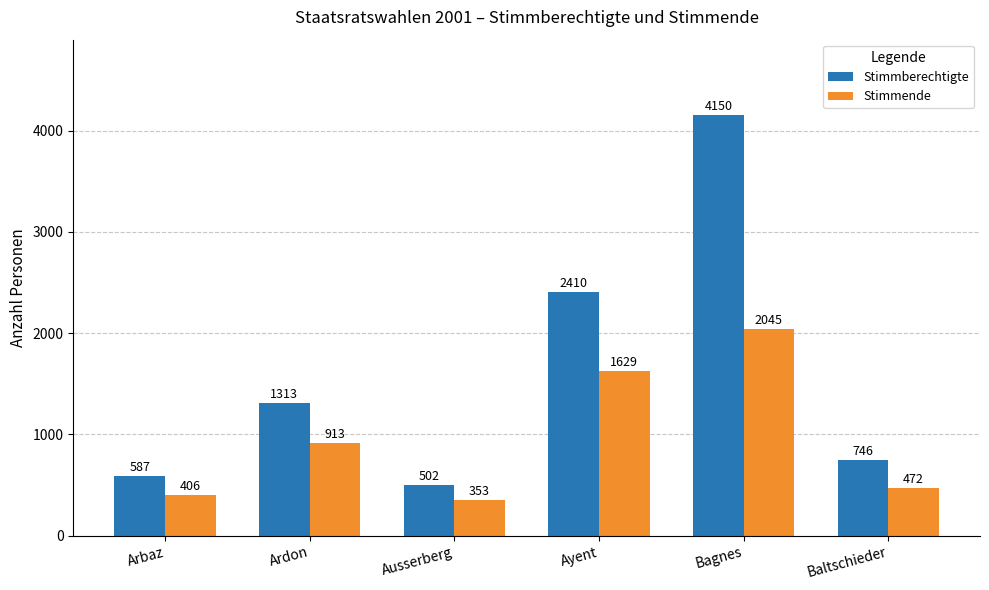

What are all the series names shown in the legend?

Stimmberechtigte, Stimmende